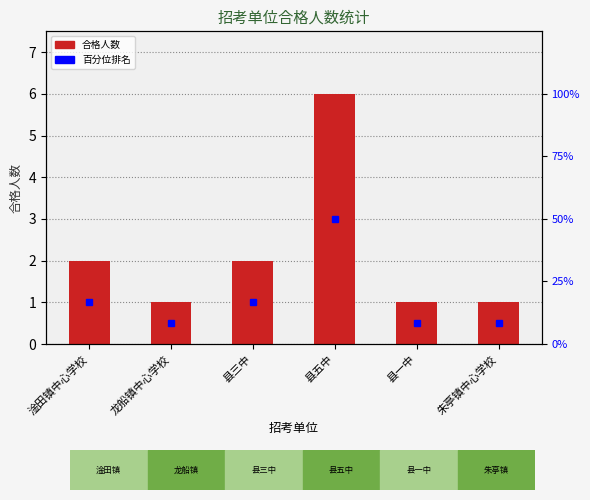

What is the maximum value shown in the chart?

6